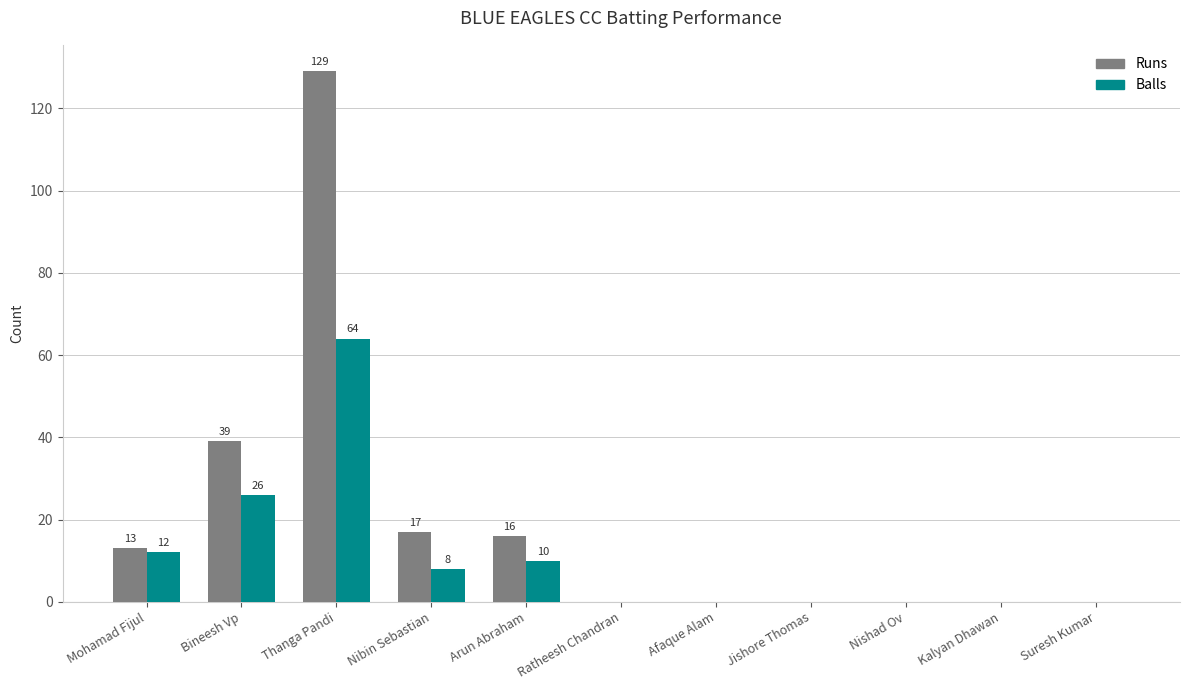

Reading right to left, transcribe all the data shown in this chart.

Runs: 0	0	0	0	0	0	16	17	129	39	13
Balls: 0	0	0	0	0	0	10	8	64	26	12